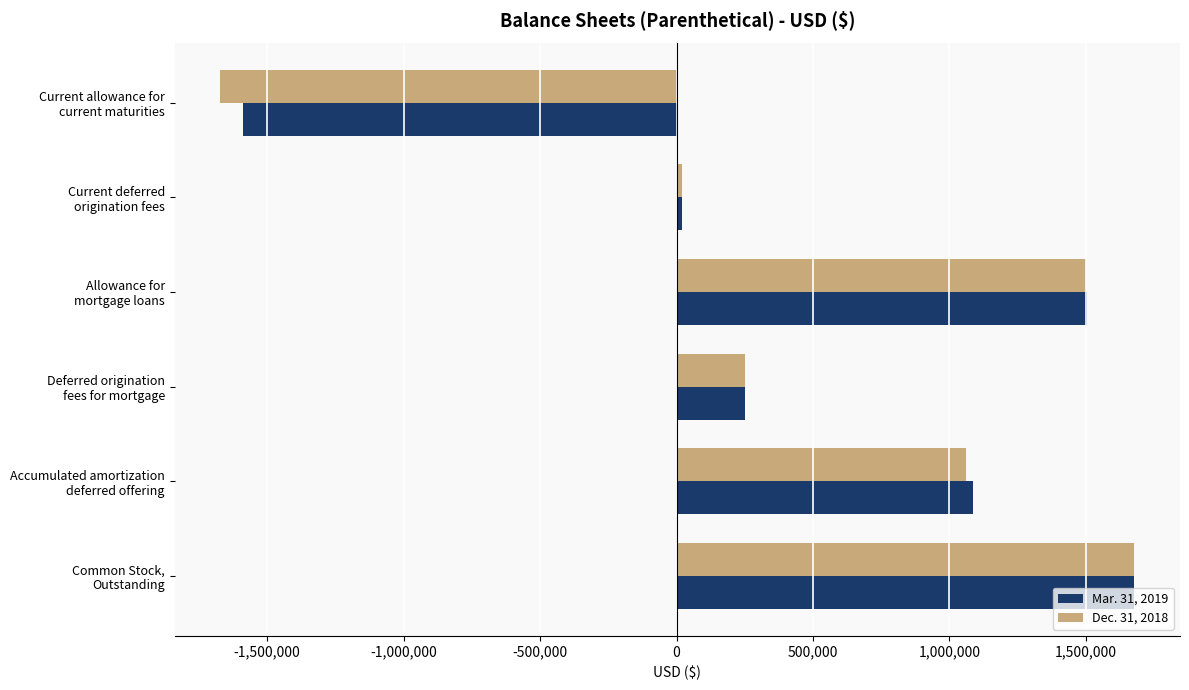

Rank the series by their average value, from highest to lowest.

Mar. 31, 2019, Dec. 31, 2018